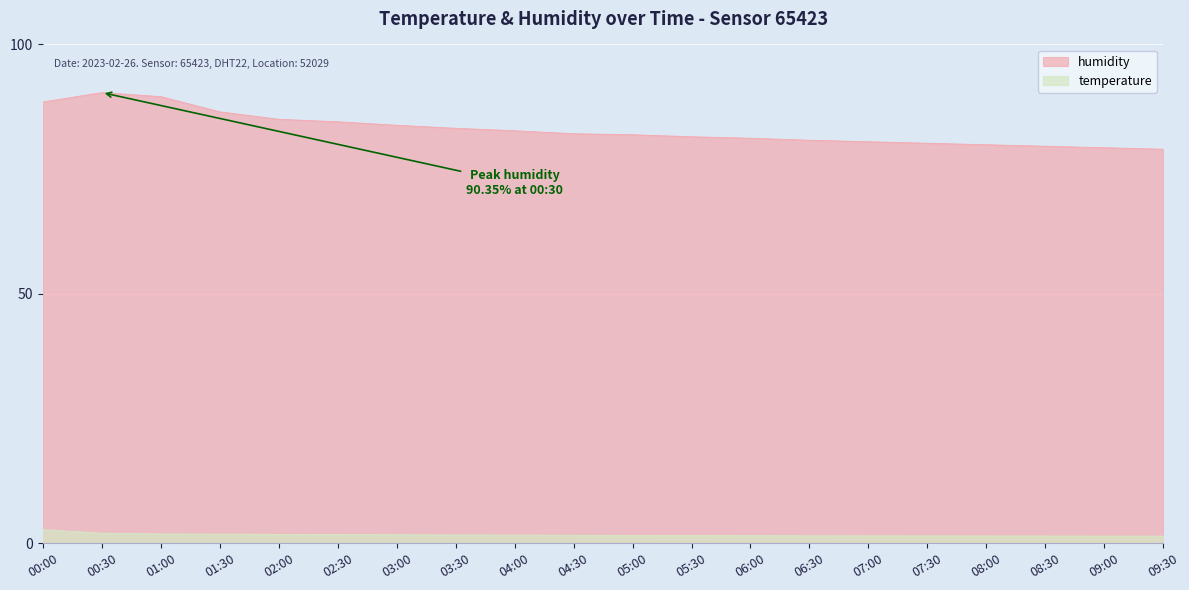

What is the sum of the temperature values at 03:30 and 02:00?

3.5